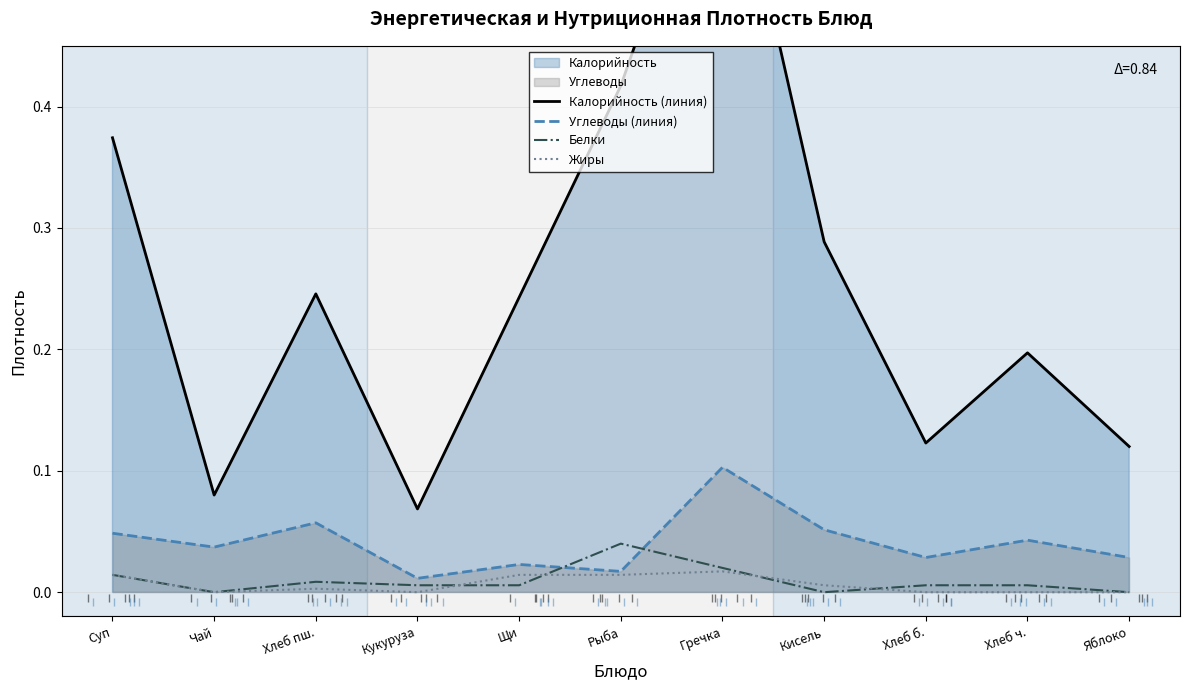

Between Рыба and Кисель, which series saw the biggest shift?

Калорийность (линия)